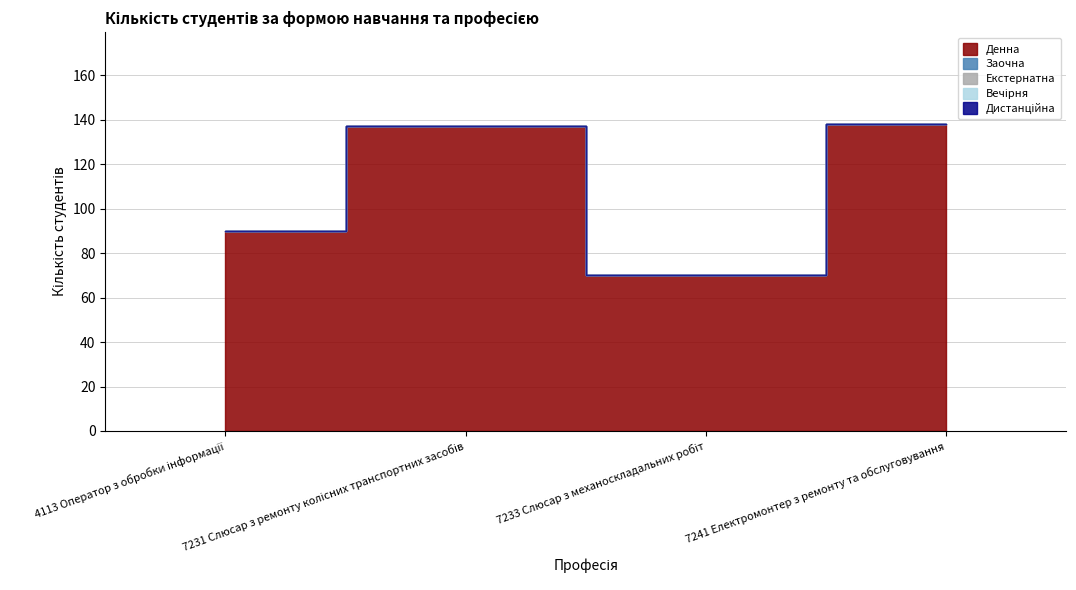

True or false: Заочна and Денна intersect in this chart.

False